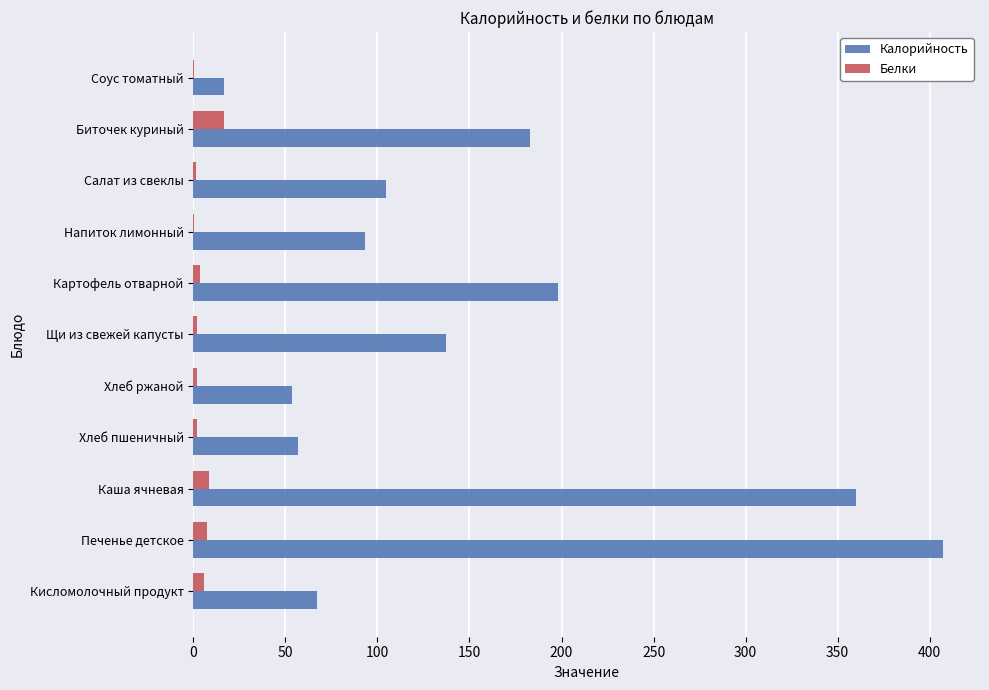

Between Печенье детское and Хлеб ржаной, which series saw the biggest shift?

Калорийность